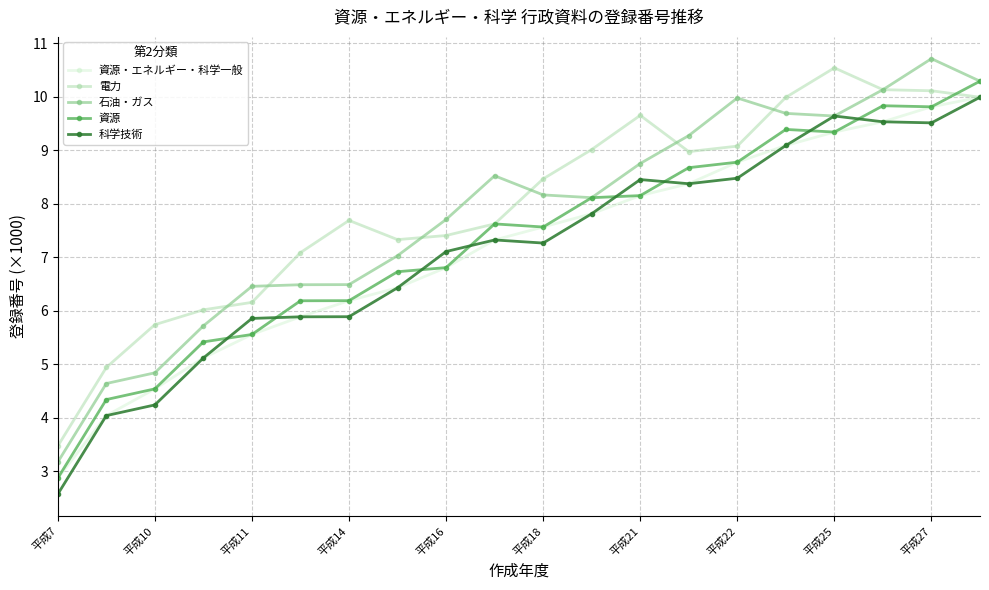

True or false: 電力 has more than 1 points higher than both neighbors.

True